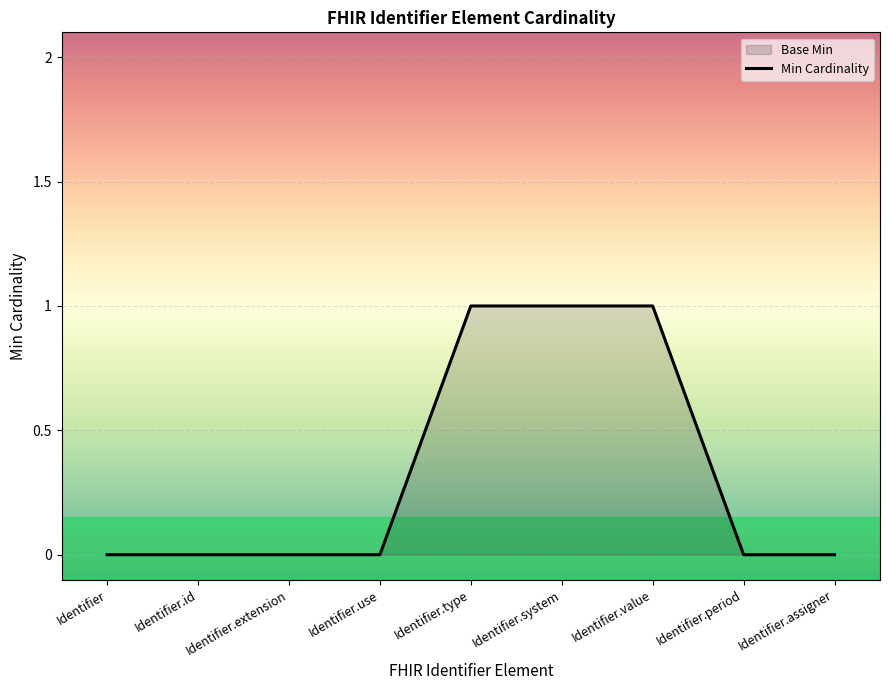

What is the difference between the maximum and minimum values?

1